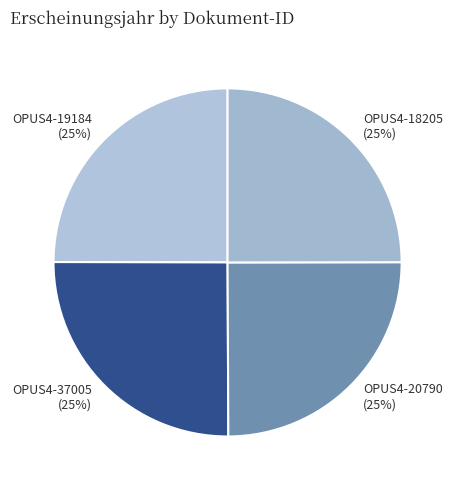

How many slices are in this pie chart?

4